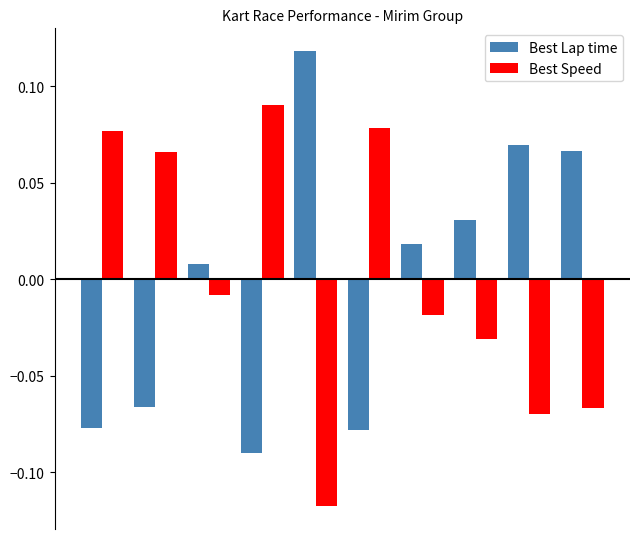

List the series in order of their peak value, lowest first.

Best Speed, Best Lap time